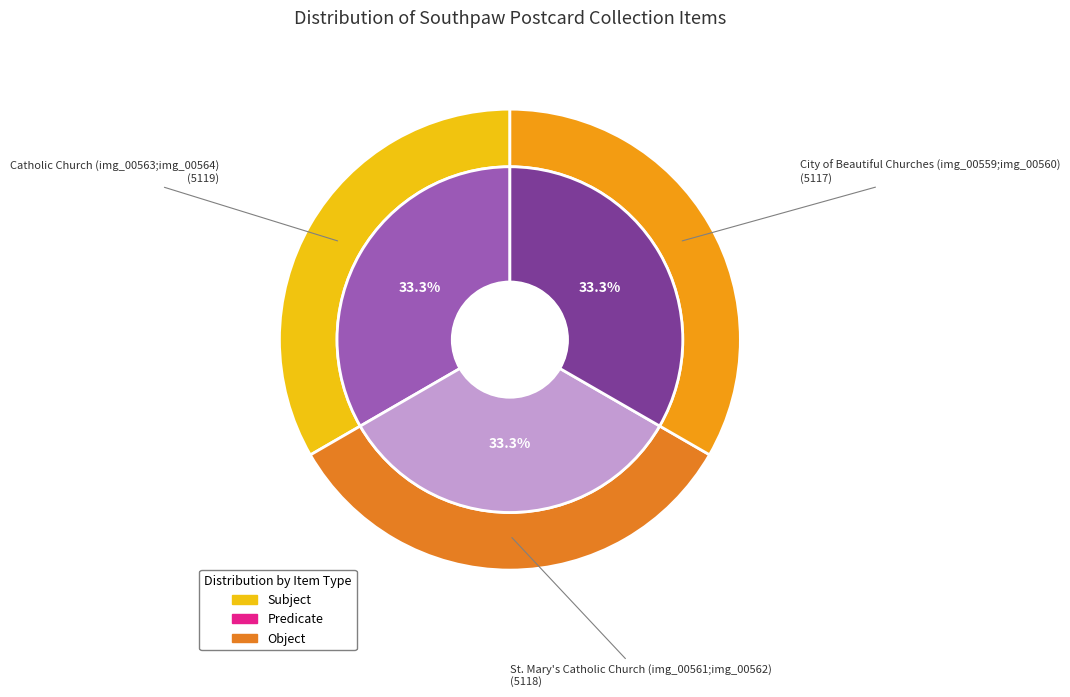

What is the smallest slice in the pie chart?

City of Beautiful Churches (img_00559;img_00560)